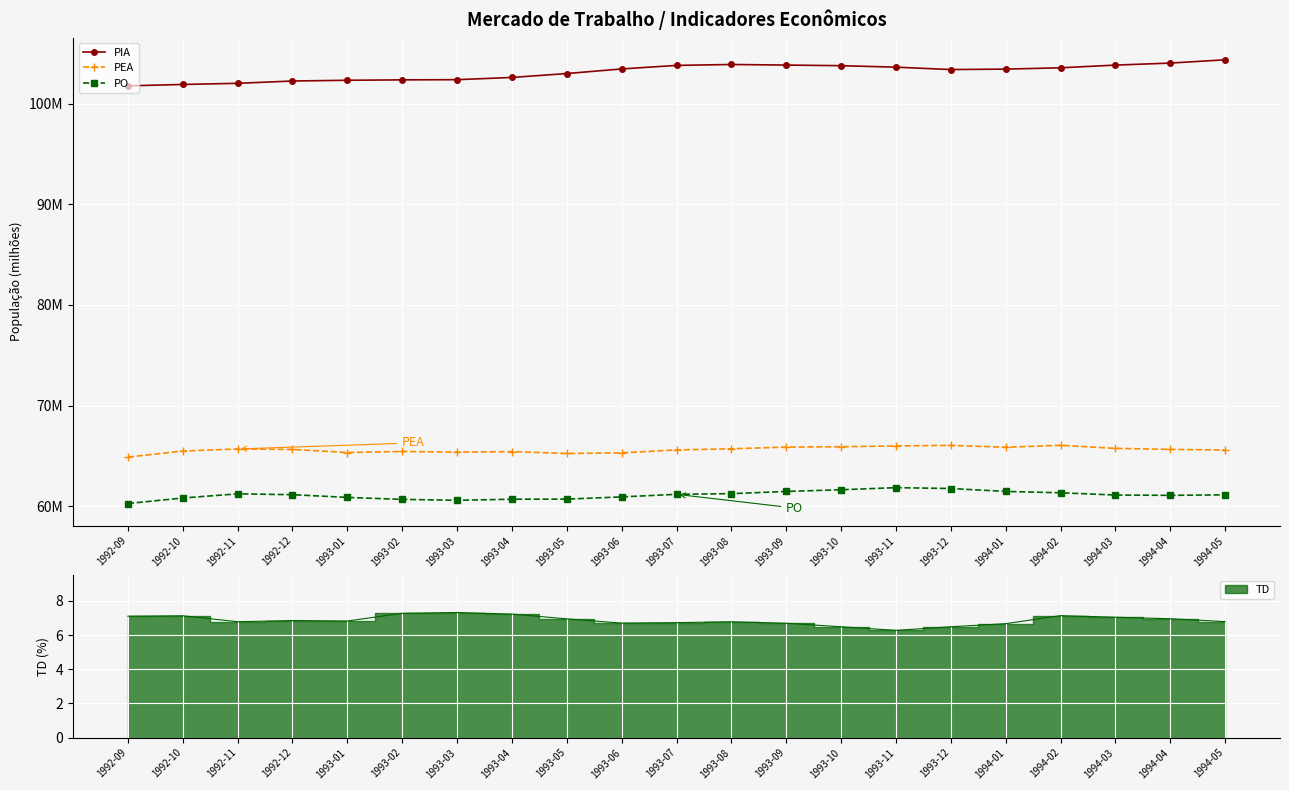

True or false: PEA and PO intersect in this chart.

False